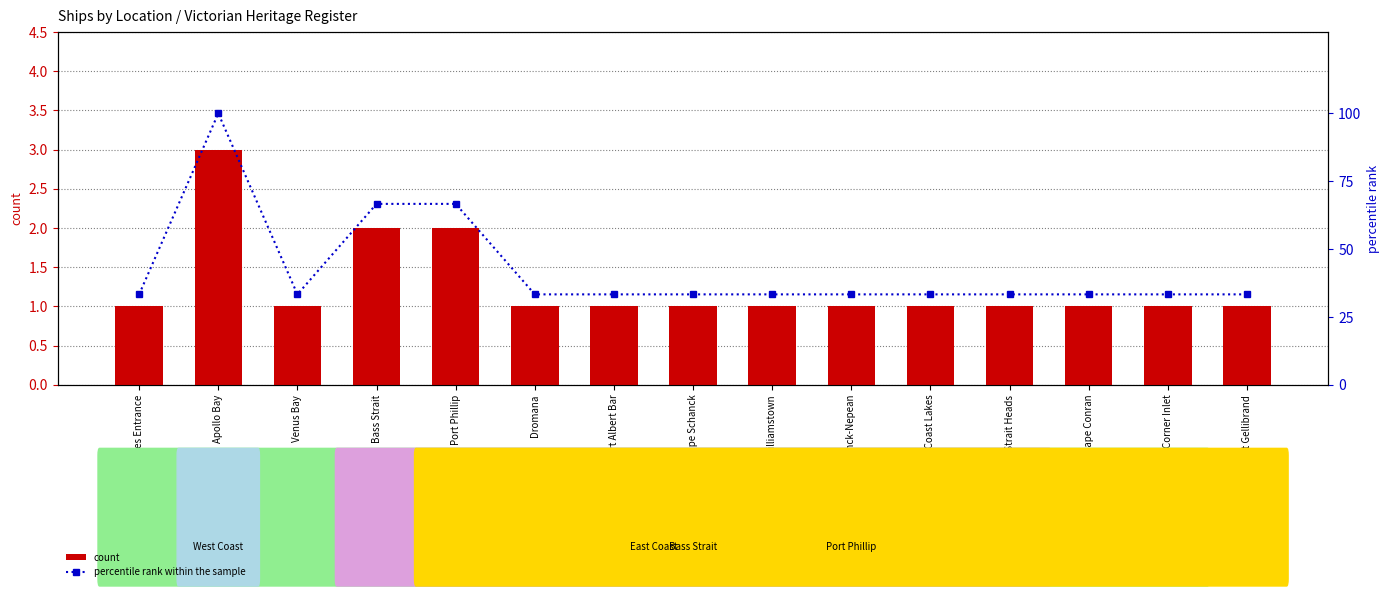

Read the percentile rank within the sample value at Williamstown.

33.3